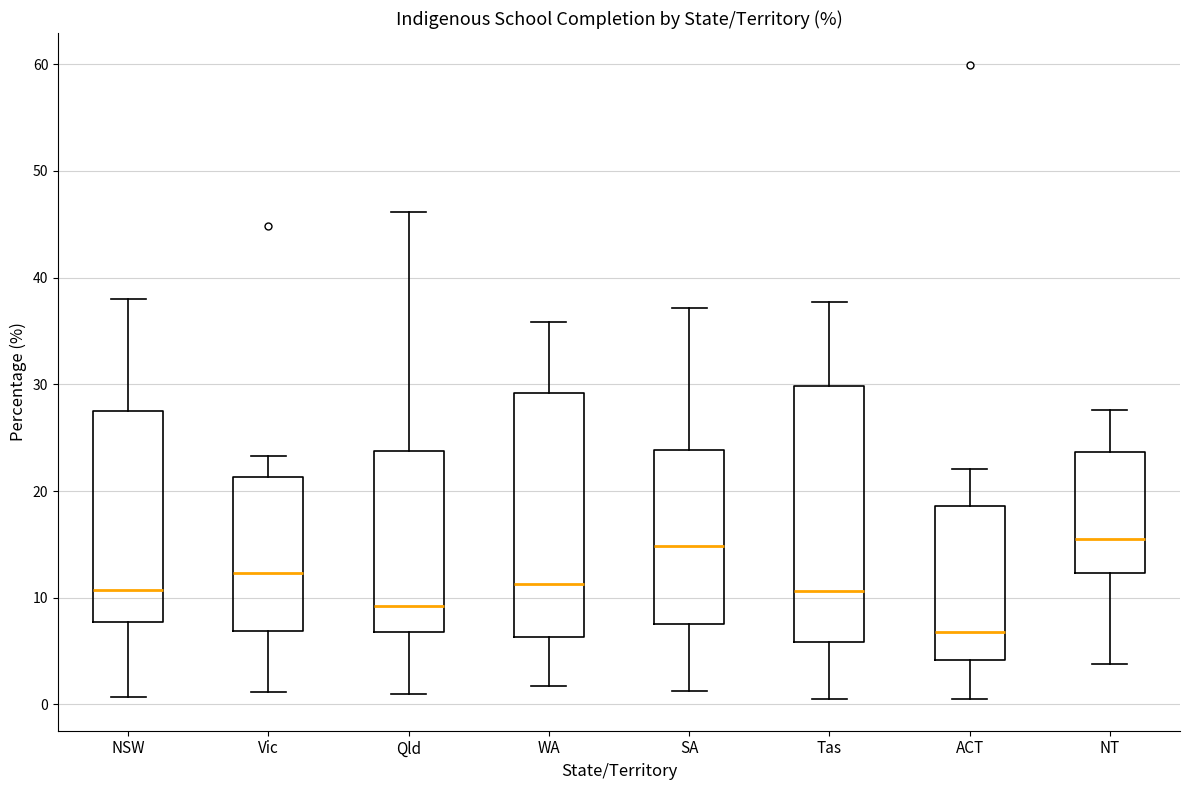

Reading left to right, transcribe this box plot: for each box, give where its median line is, the range the box spans, and where its two whiskers end, as read against the y-axis. The values are not printed on the chart, so give them approximately, as read against the axis.

NSW: median 11, box 8 to 27, whiskers 1 to 38
Vic: median 12, box 7 to 21, whiskers 1 to 23
Qld: median 9, box 7 to 24, whiskers 1 to 46
WA: median 11, box 6 to 29, whiskers 2 to 36
SA: median 15, box 8 to 24, whiskers 1 to 37
Tas: median 11, box 6 to 30, whiskers 1 to 38
ACT: median 7, box 4 to 19, whiskers 1 to 22
NT: median 15, box 12 to 24, whiskers 4 to 28